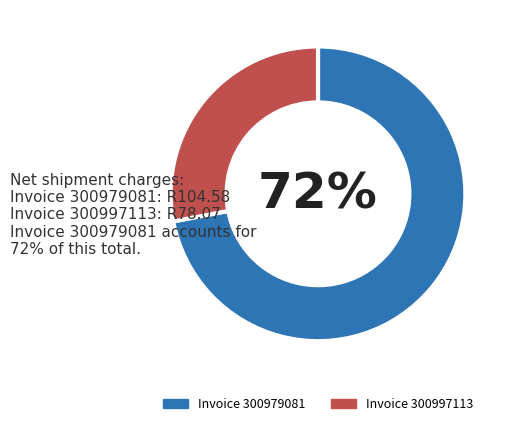

To the nearest percent, what percentage of the pie is Invoice 300979081?

72%